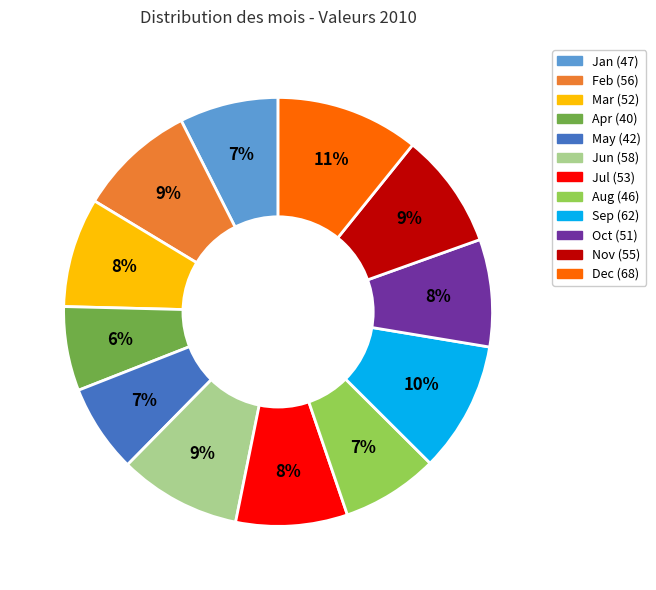

Does Dec account for over 50% of the chart?

No